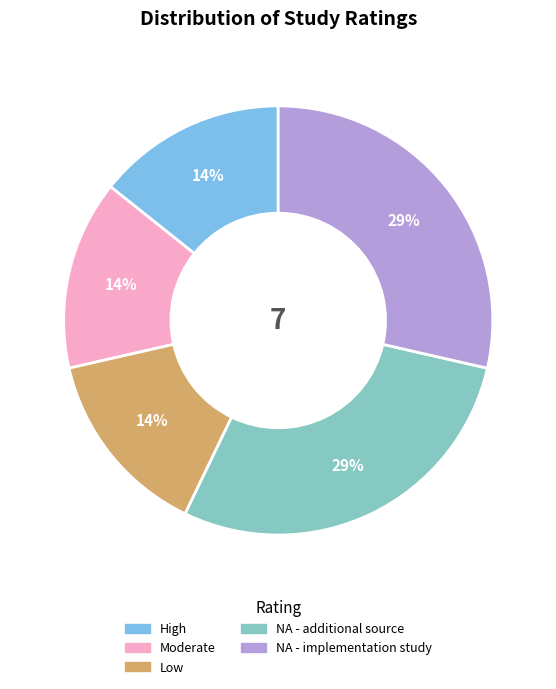

Is there any slice that represents more than half of the pie?

No